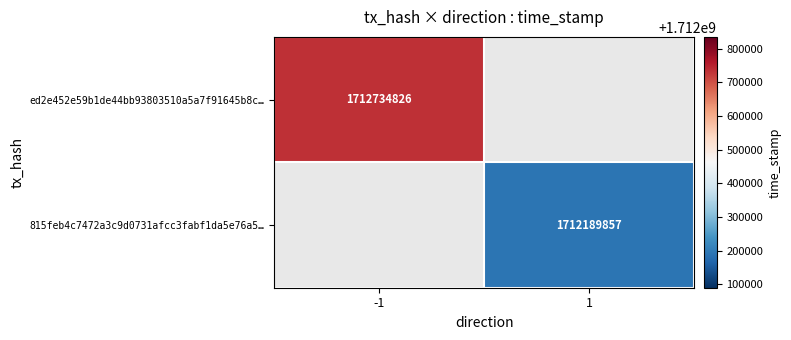

True or false: 815feb4c7472a3c9d0731afcc3fabf1da5e76a5… has a value of 470000359 at 1.

False